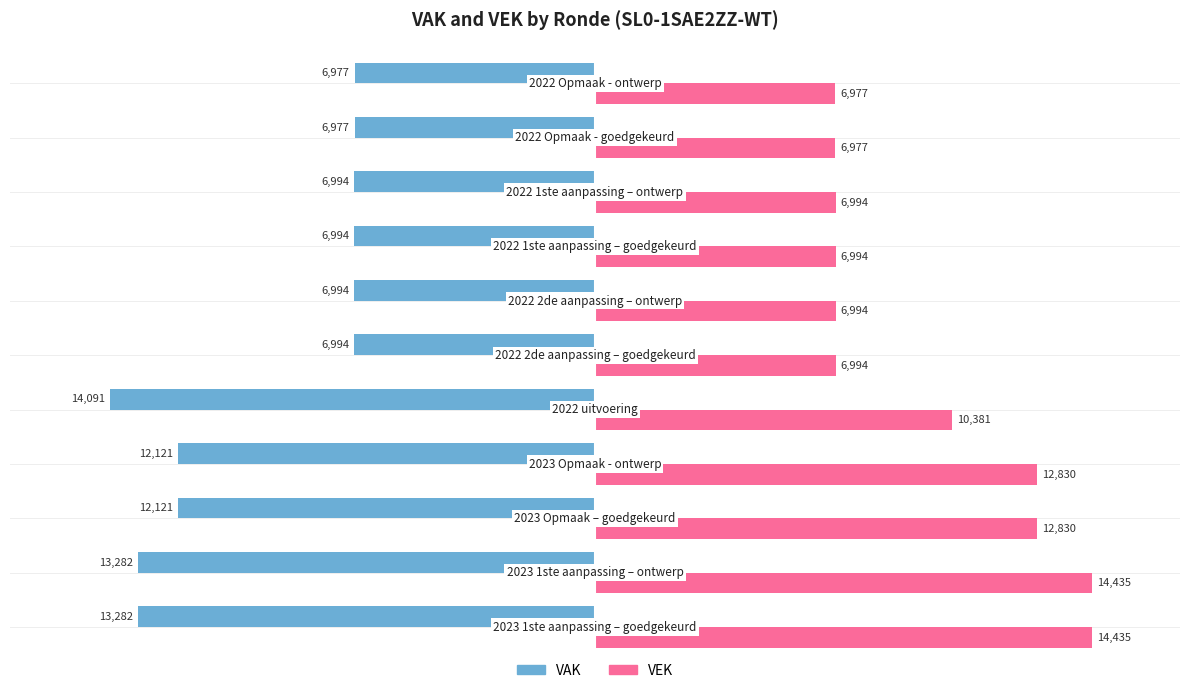

Rank the series by their average value, from lowest to highest.

VAK, VEK